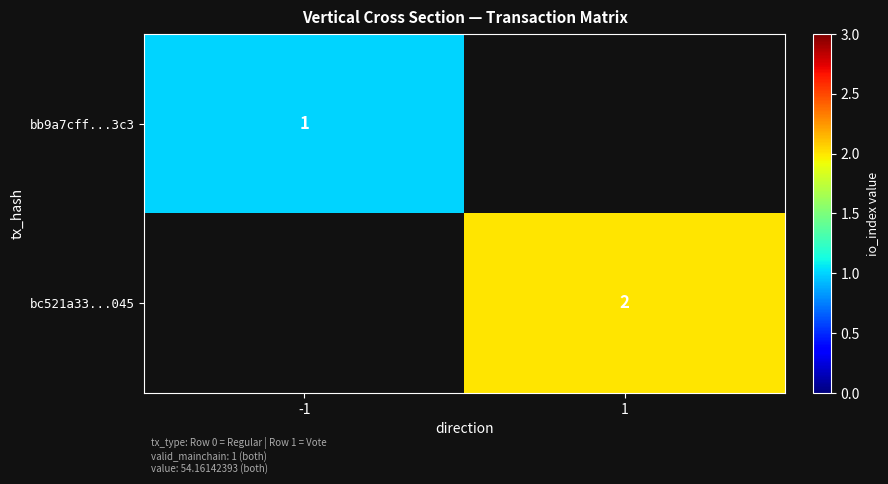

The bc521a33...045 series shows 2 at 1. True or false?

True